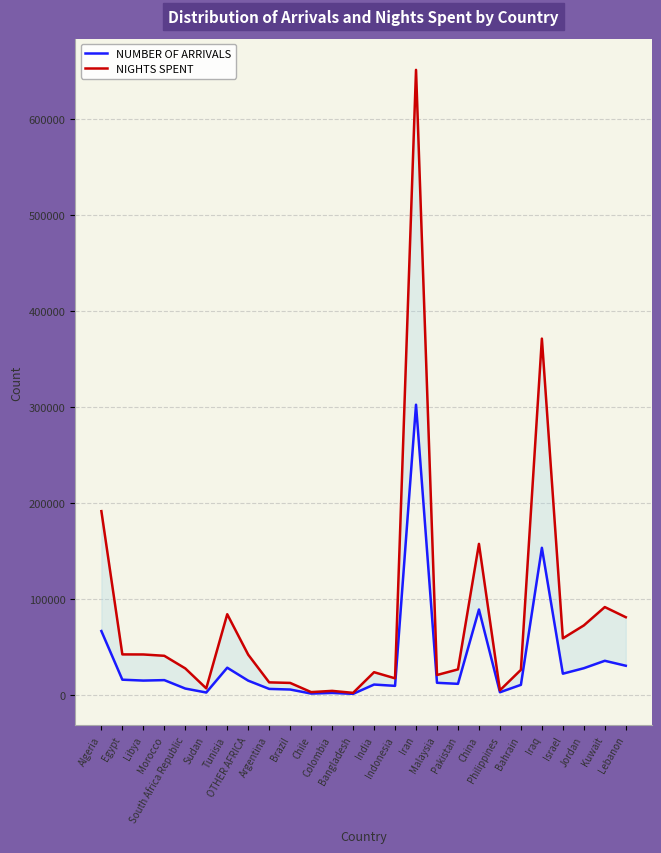

True or false: NUMBER OF ARRIVALS and NIGHTS SPENT intersect in this chart.

False